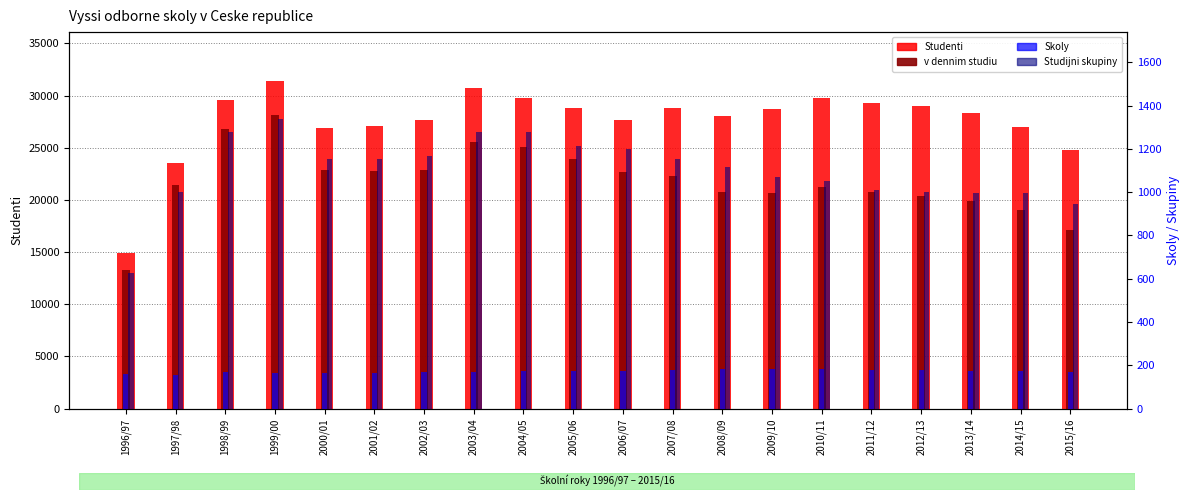

What is the label of the 15th bar from the right?

2001/02